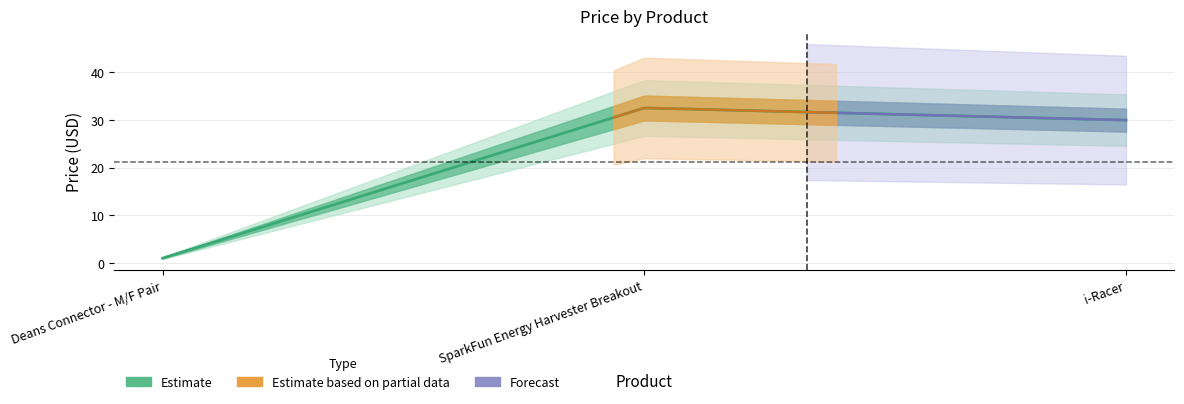

Read the value at Deans Connector - M/F Pair.

1.1